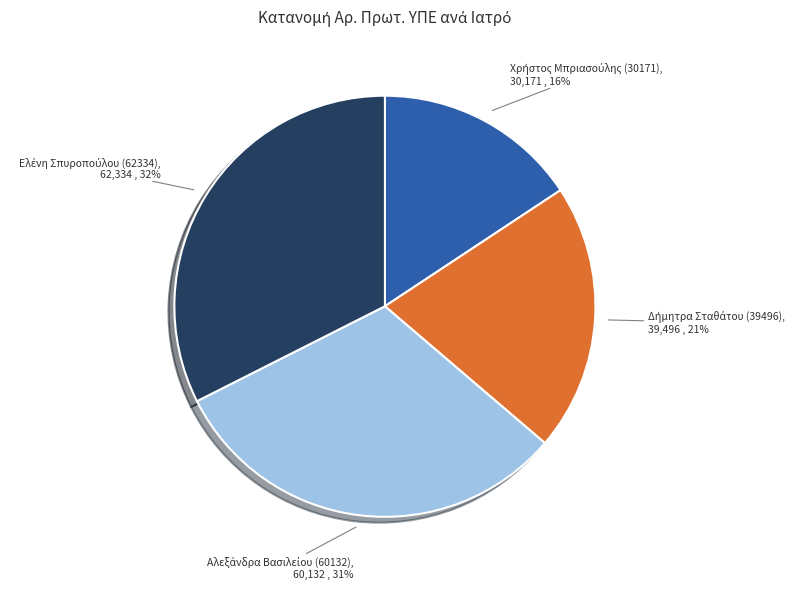

Is there a majority slice in this chart?

No